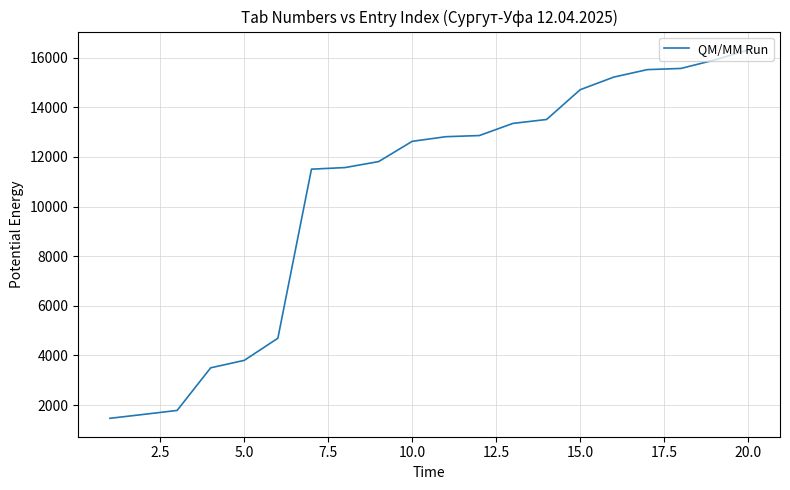

What is the smallest value displayed?

1464